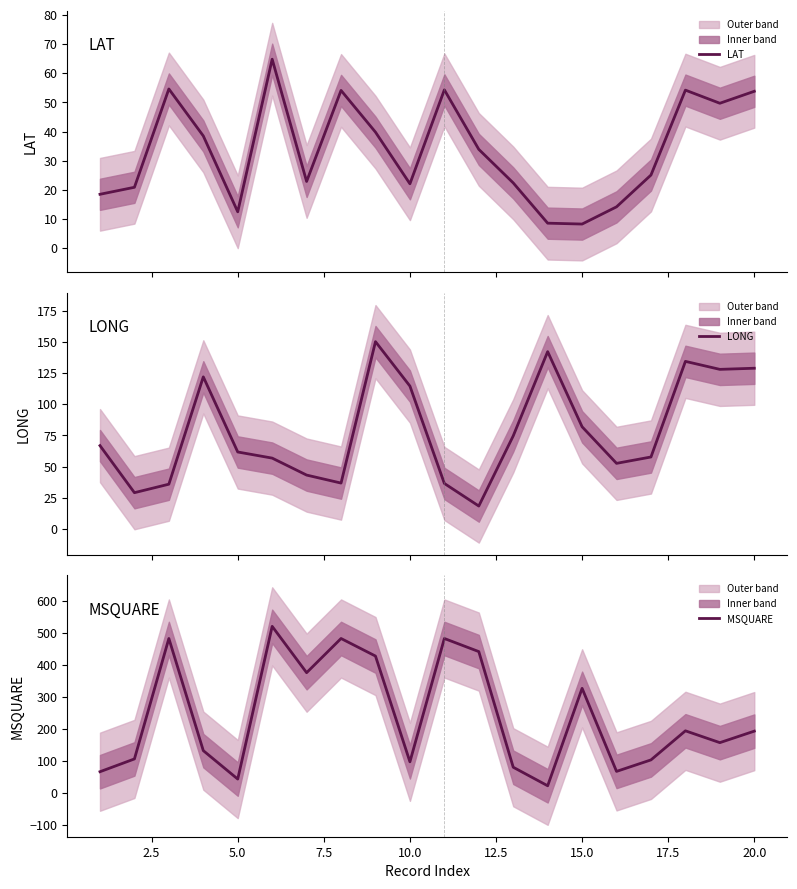

How many interior local peaks does the LAT series have?

5